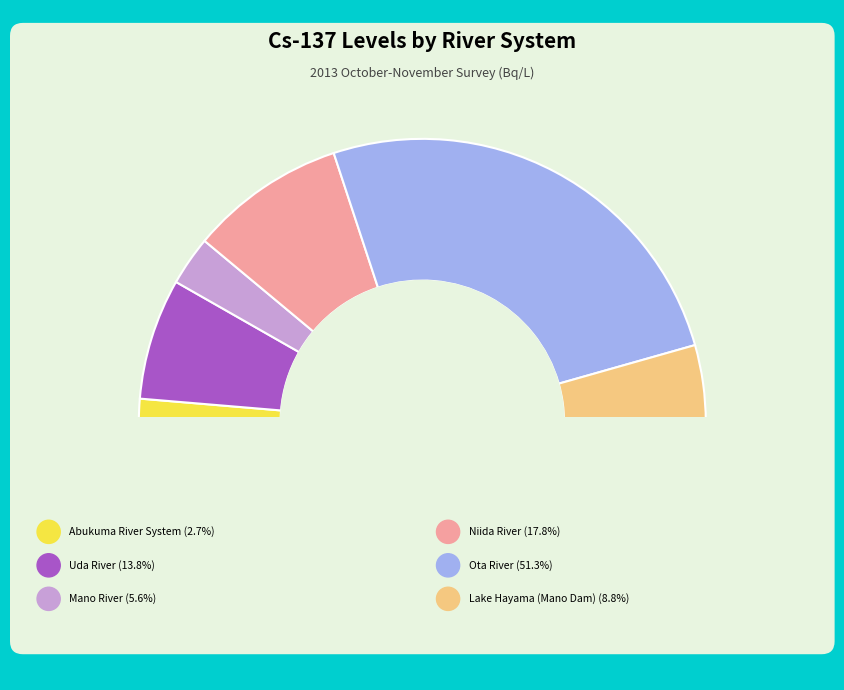

Count the number of slices in the pie.

6